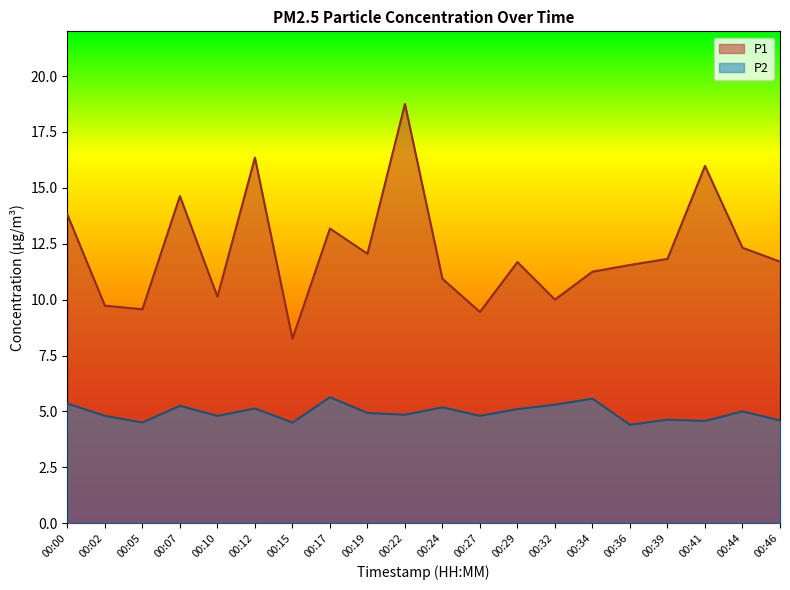

True or false: P1 and P2 intersect in this chart.

False